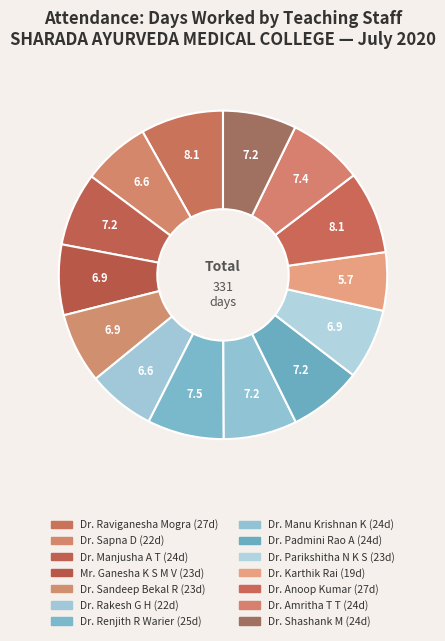

Which slice is the largest?

Dr.Raviganesha Mogra